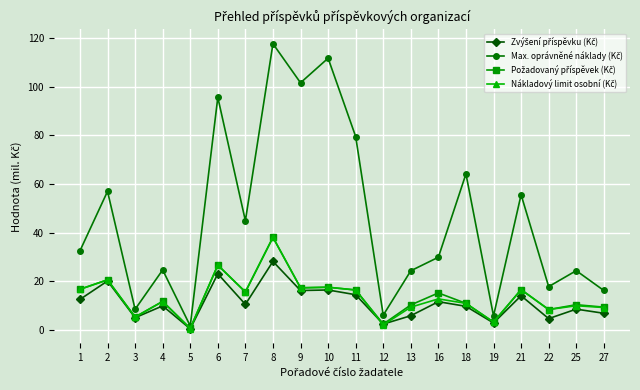

At how many categories does at least one series exceed 47?

8